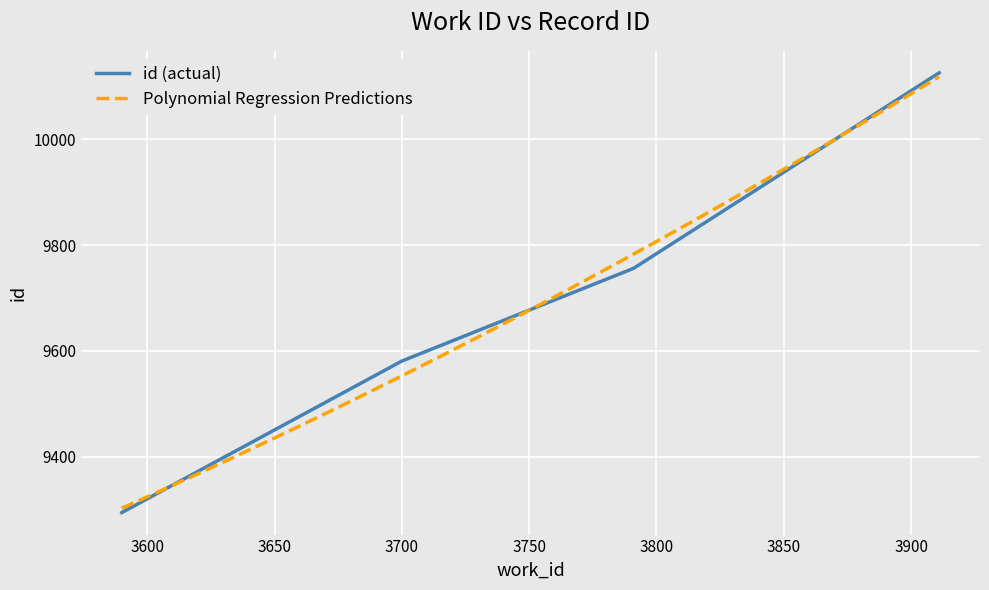

What is the sum of all values?

38757